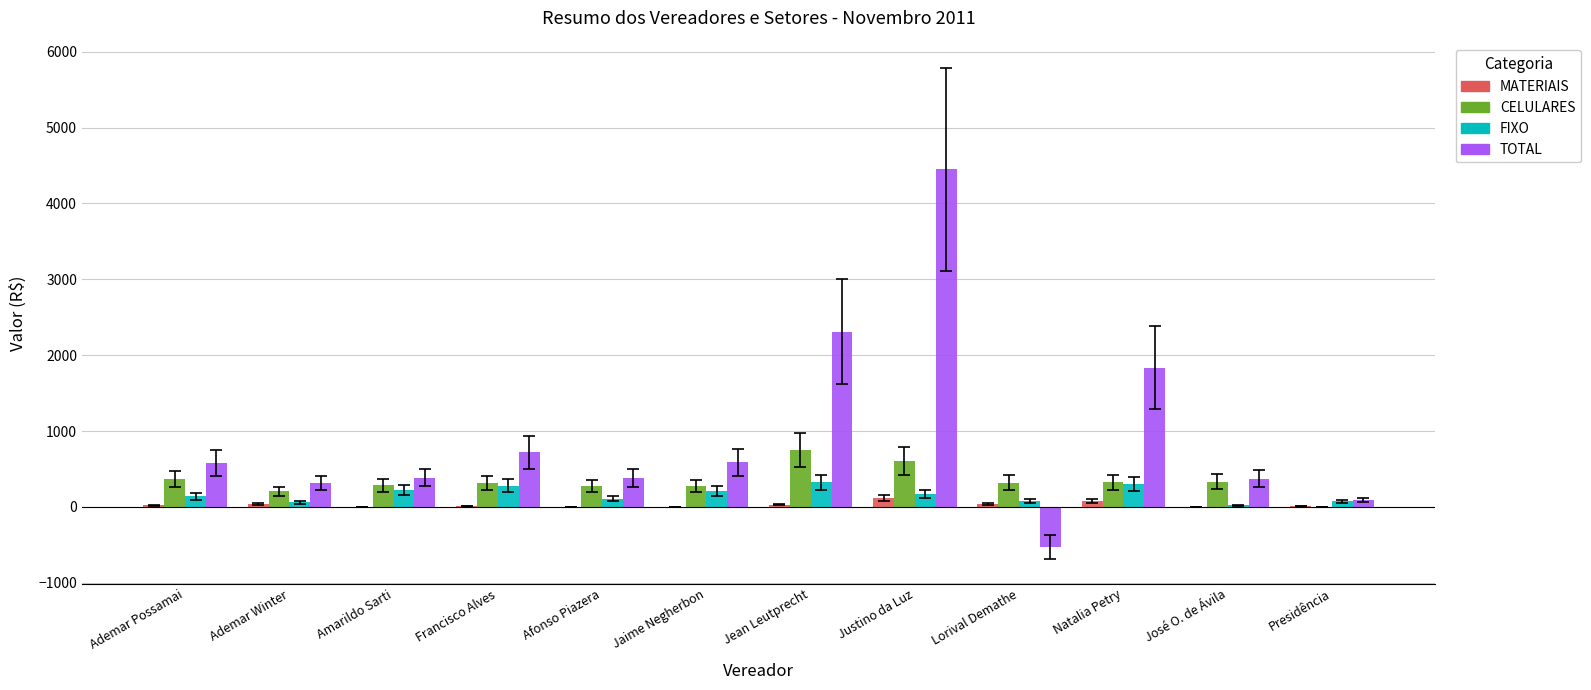

What is the sum of all MATERIAIS values?

346.8